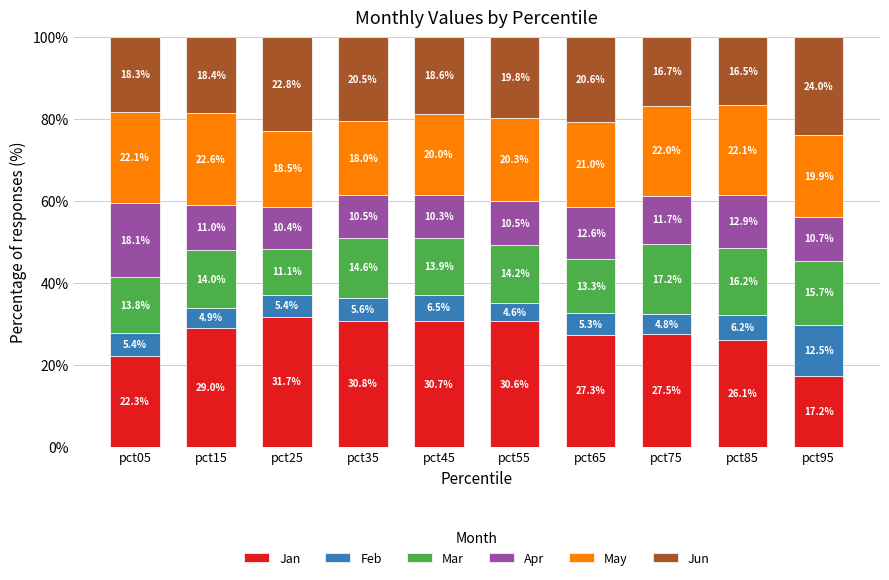

How many data points in Jan are less than 29?

5